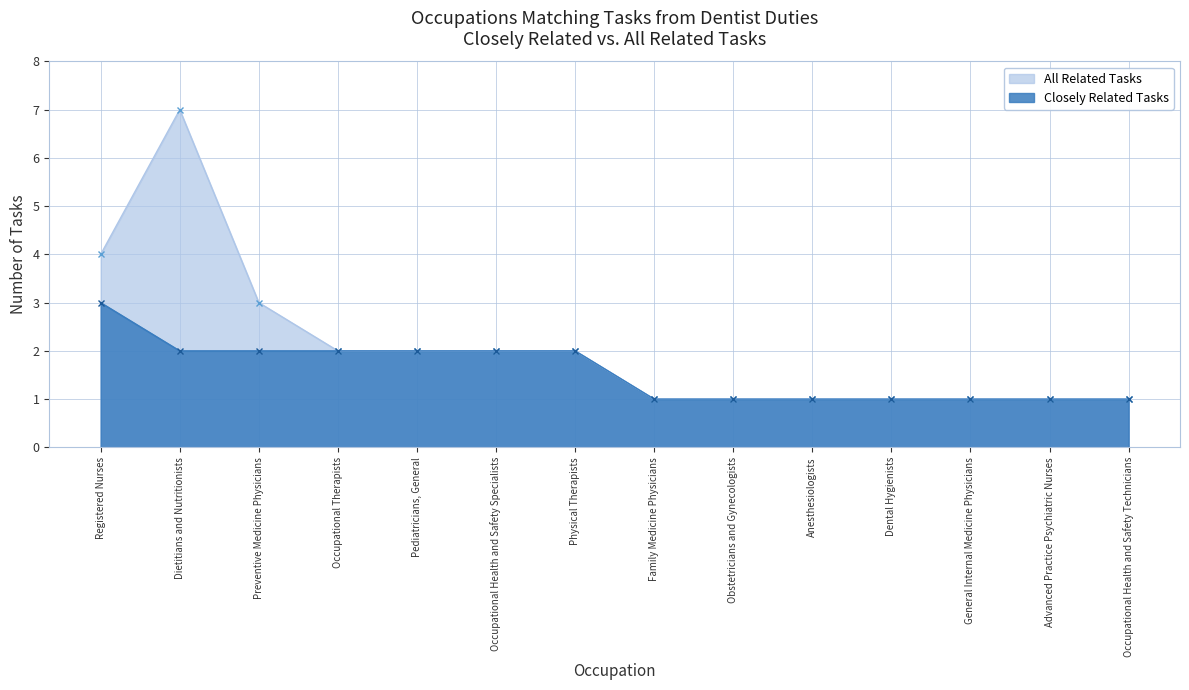

Rank the series by their average value, from highest to lowest.

All Related Tasks, Closely Related Tasks